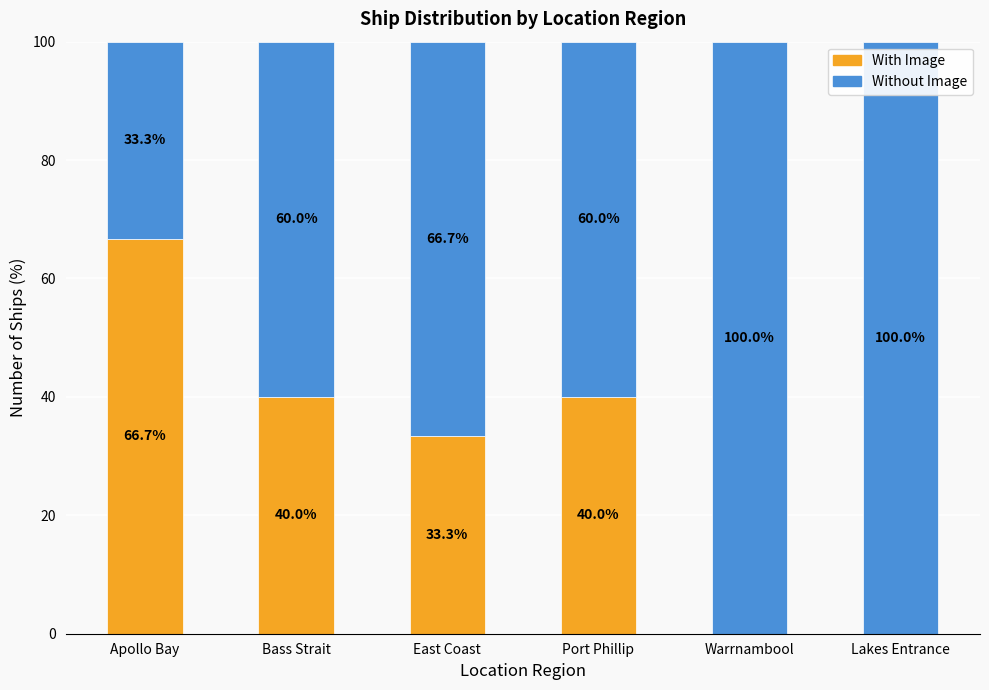

What is the sum of all With Image values?

180.0